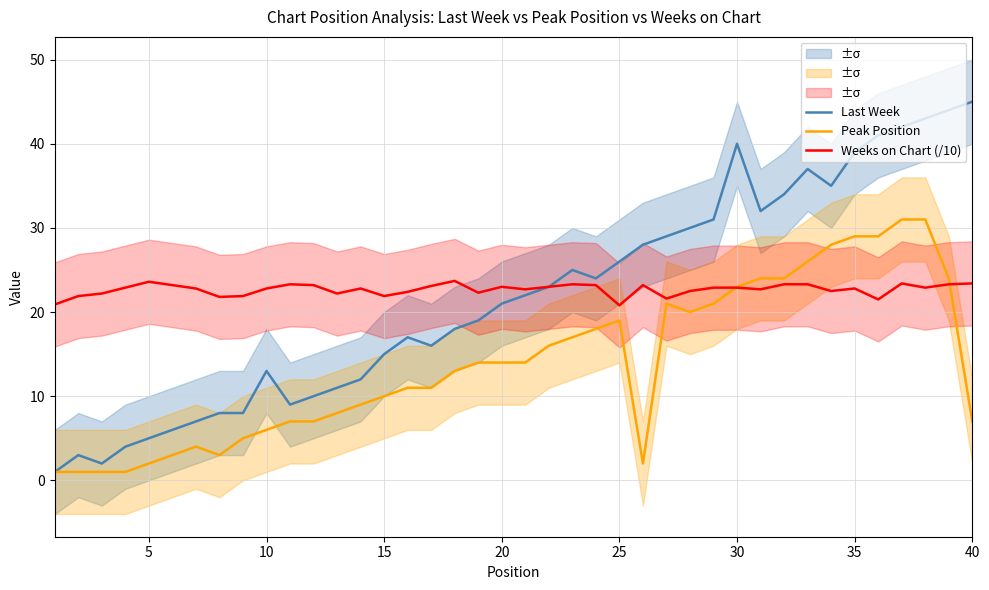

The Peak Position series shows 6.0 at 10. True or false?

True